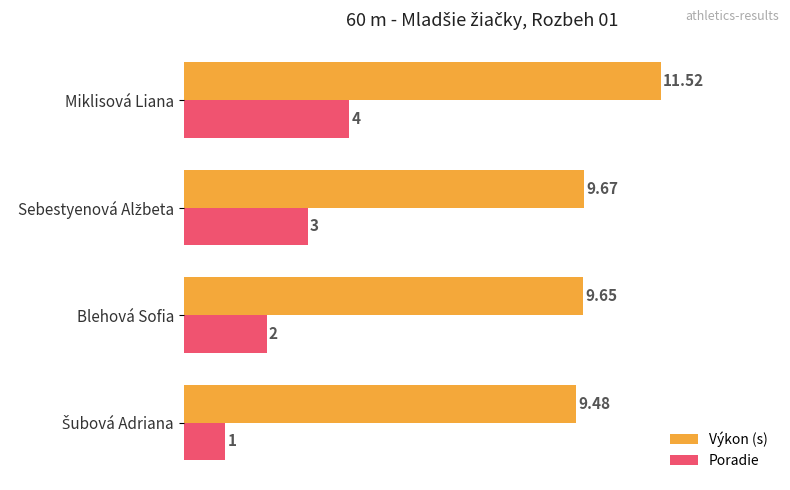

Rank the series by their maximum value, from lowest to highest.

Poradie, Výkon (s)